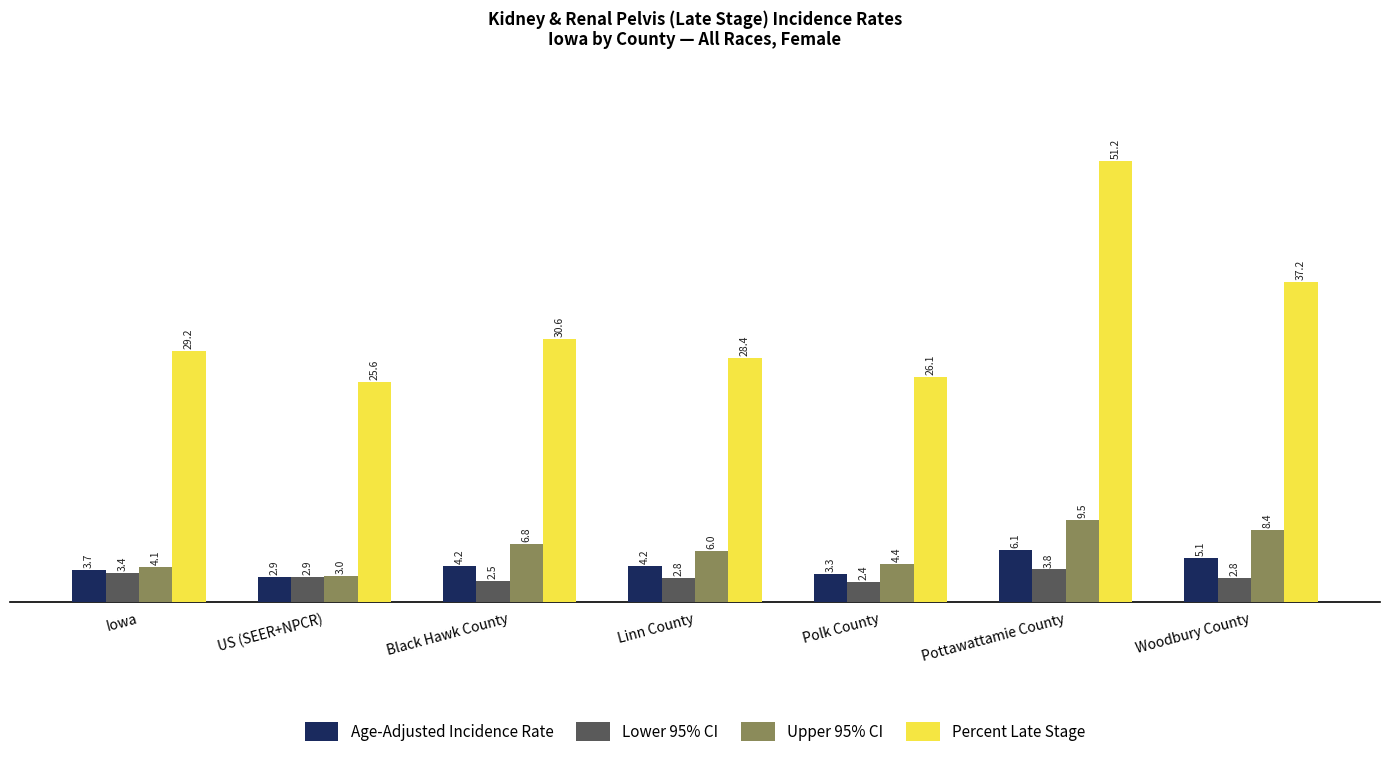

What is the difference between the highest and lowest values at US (SEER+NPCR)?

22.7